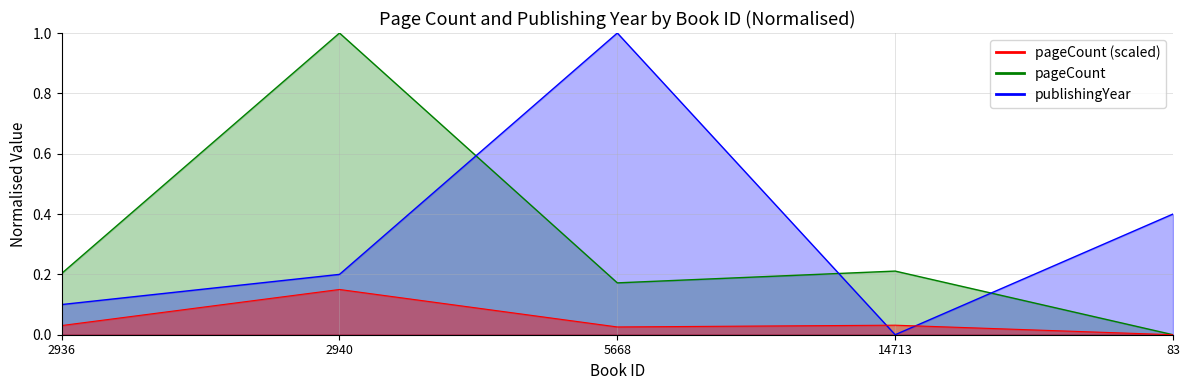

At how many categories does at least one series exceed 0?

5